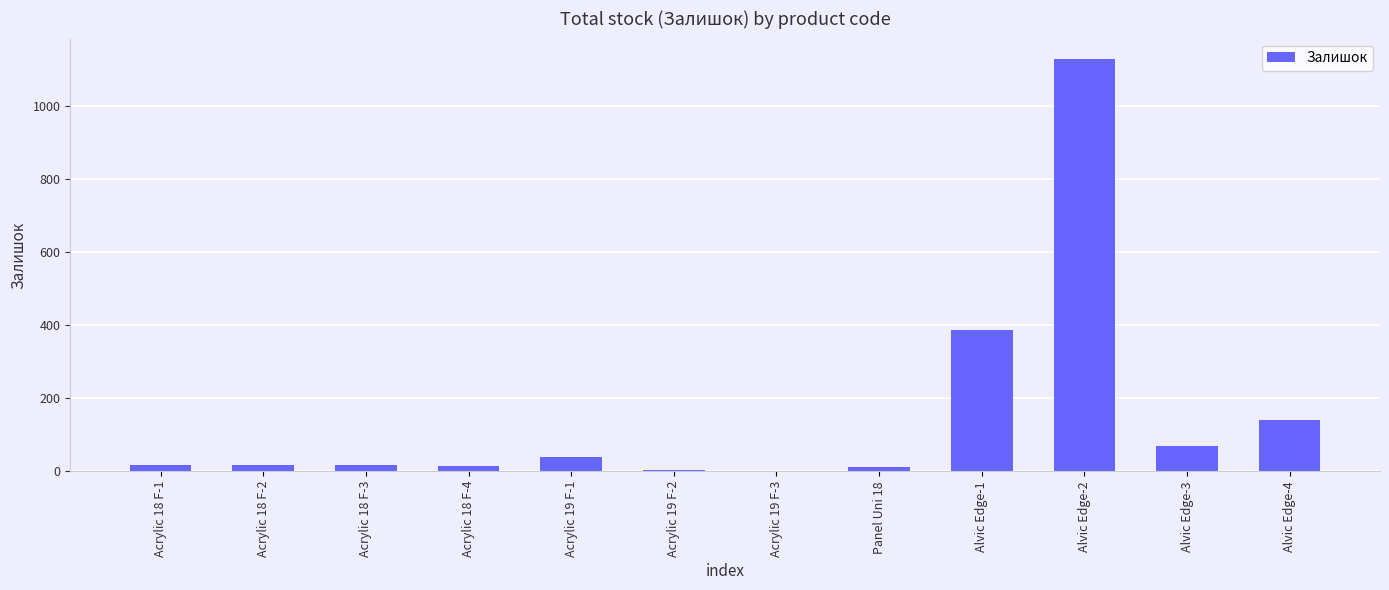

Where is the data nearest to the value 564?

Alvic Edge-1